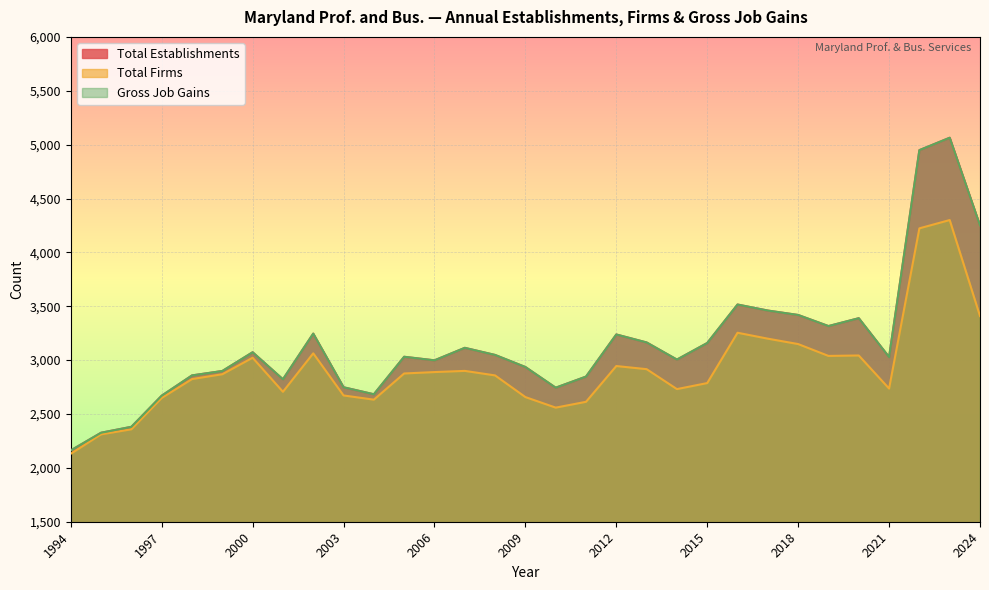

Which category has the lowest value in the Gross Job Gains series?

1994